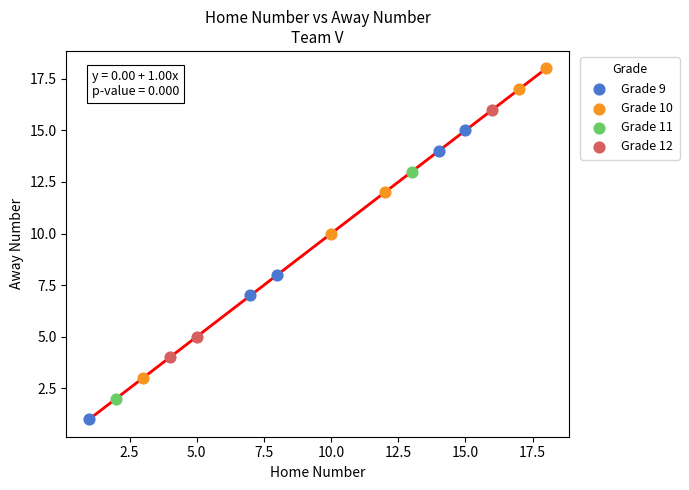

Which series reaches the minimum Y coordinate?

Grade 9